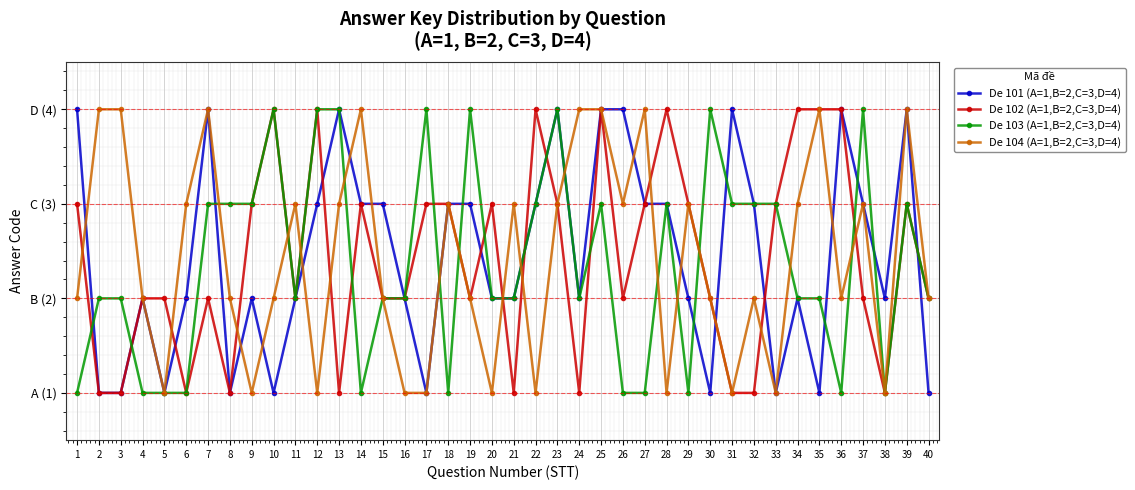

Does the chart have visible grid lines?

Yes